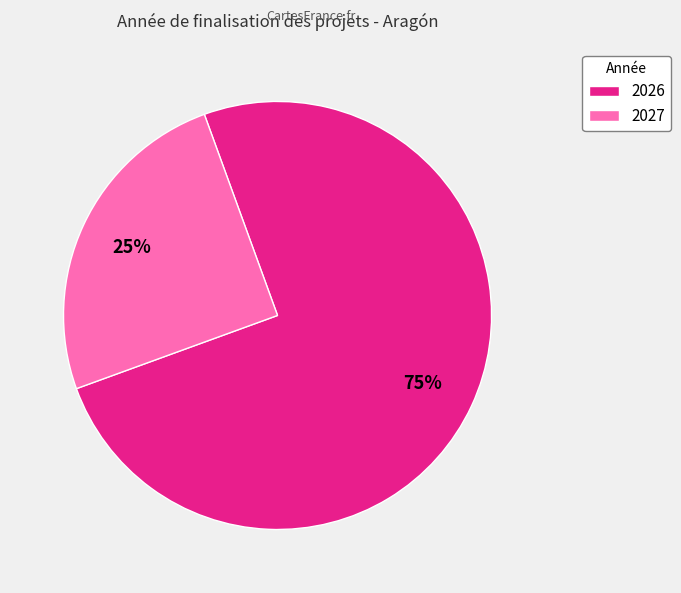

Which slice is the smallest?

2027